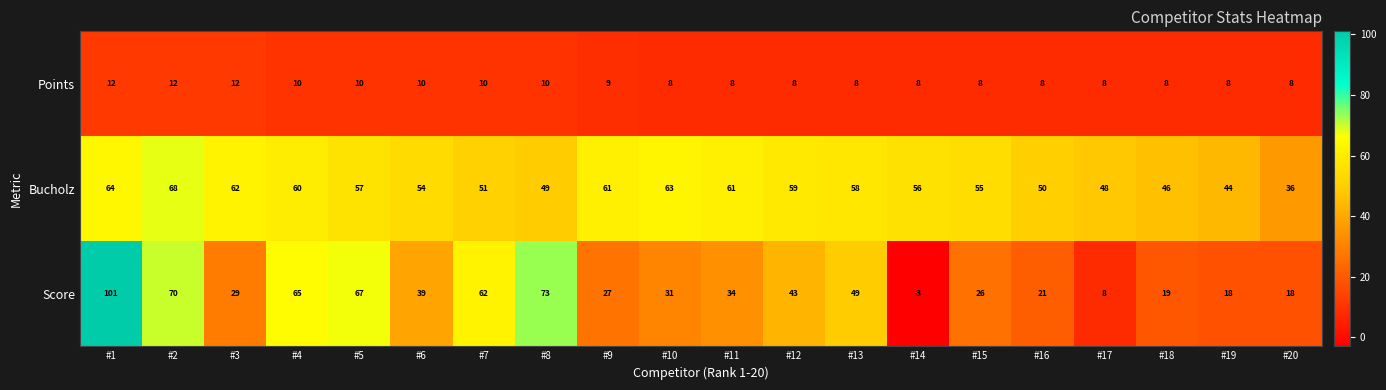

What is the sum of the Bucholz values at #2 and #20?

104